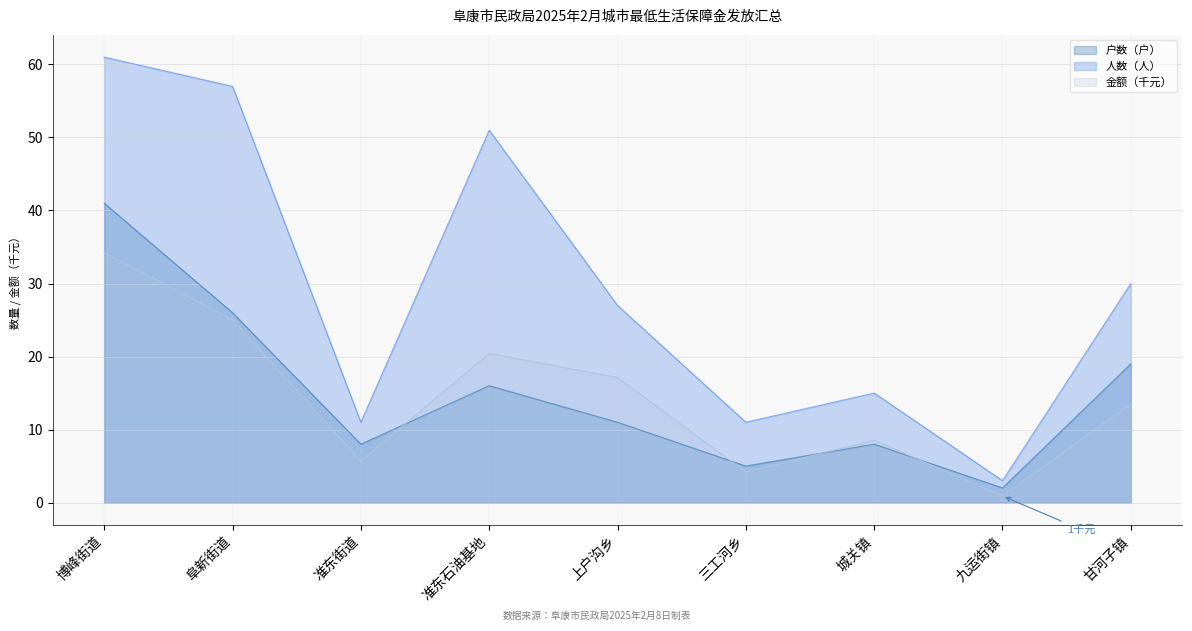

How many data points in 户数（户） are above 11?

4